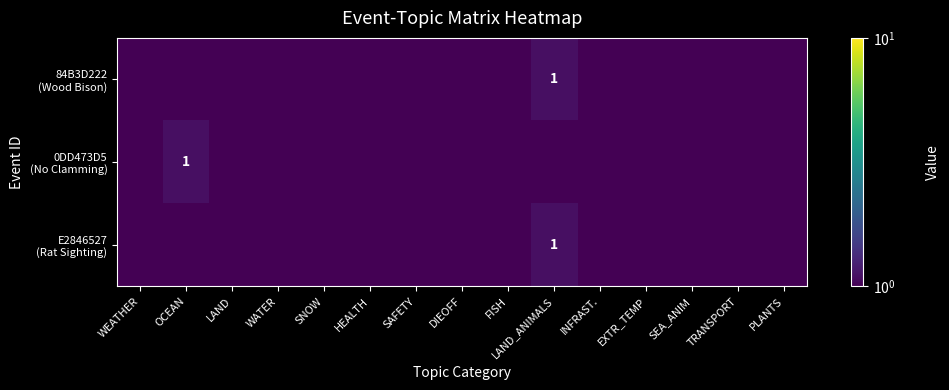

List the series in order of their peak value, lowest first.

84B3D222 (Wood Bison), 0DD473D5 (No Clamming), E2846527 (Rat Sighting)